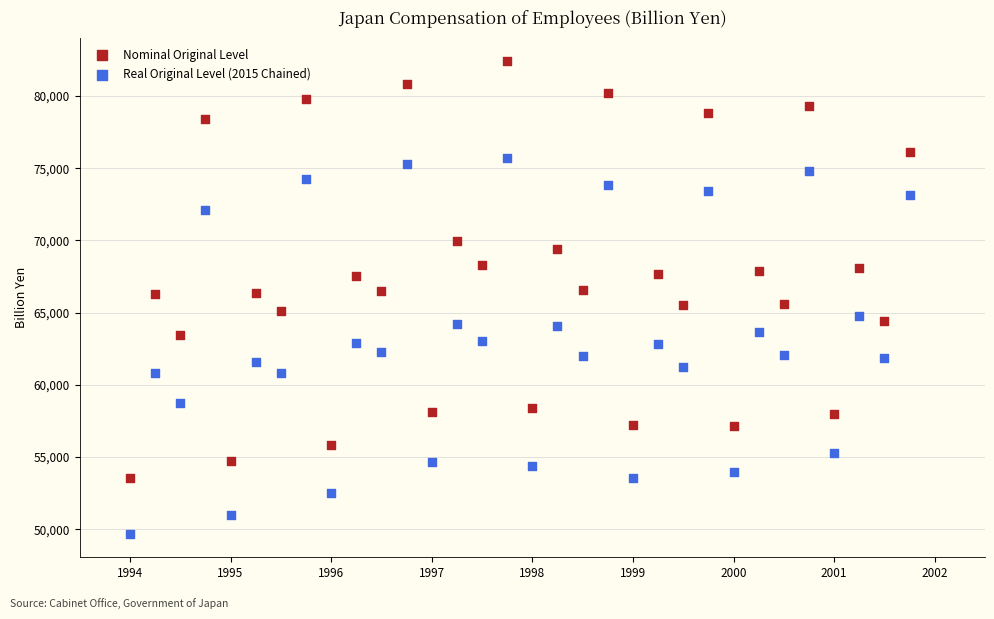

Which series reaches the minimum Y coordinate?

Real Original Level (2015 Chained)